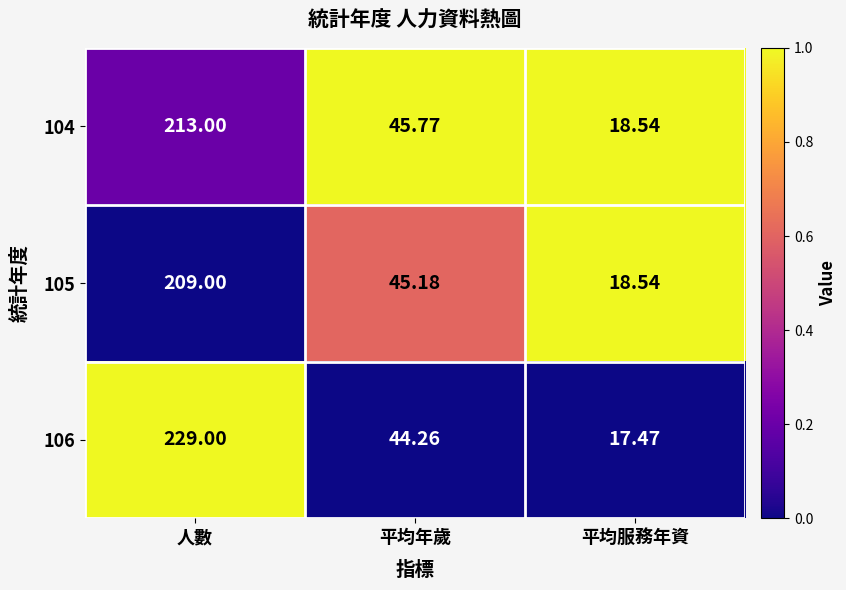

What is the total value across all series at 人數?

651.0